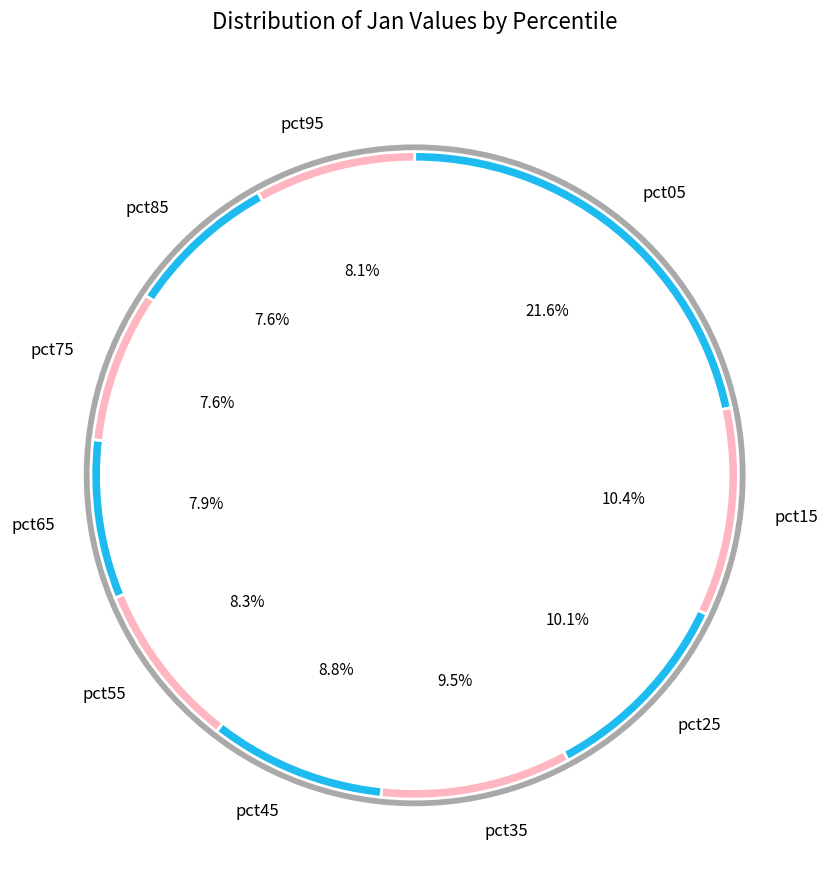

To the nearest percent, what percentage of the pie is pct05?

22%